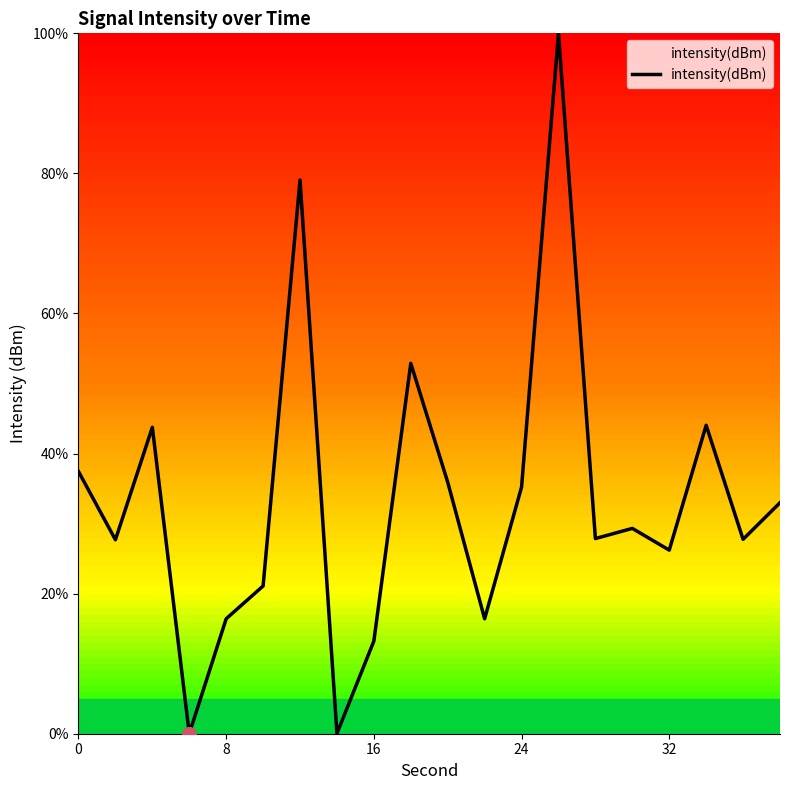

How many values exceed 29?

10